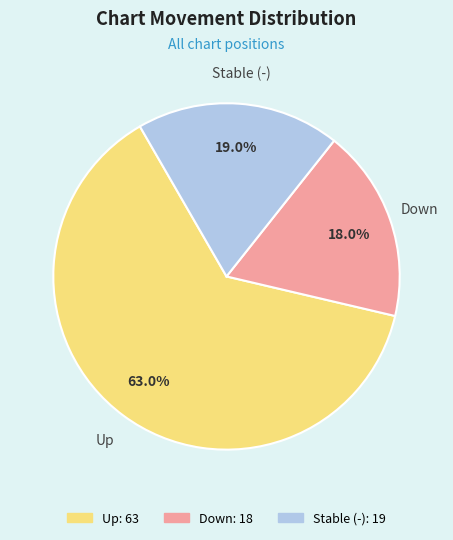

Is there a majority slice in this chart?

Yes